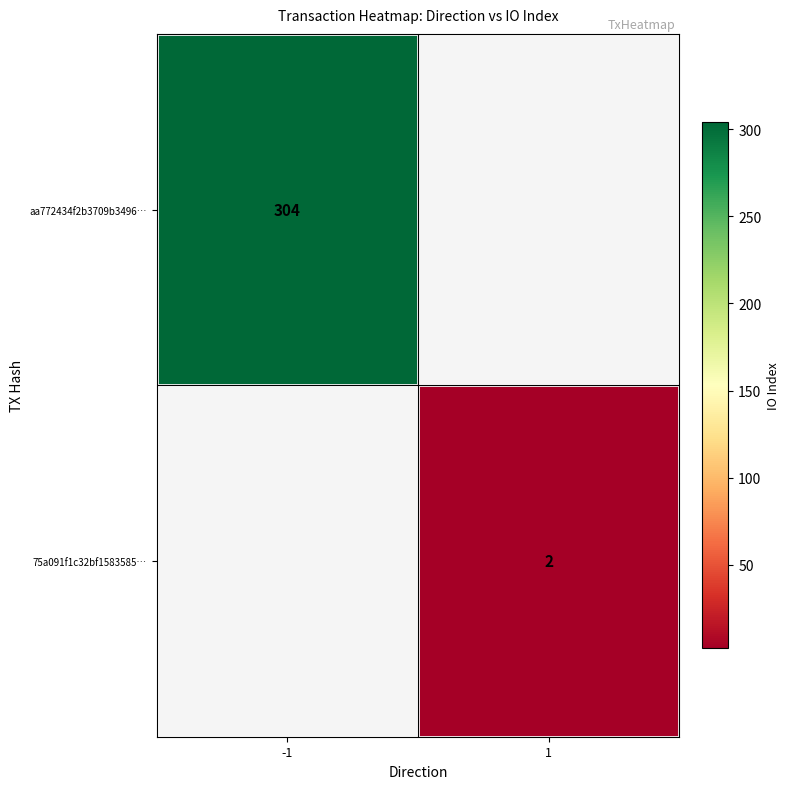

Which category has the highest value across all series?

-1